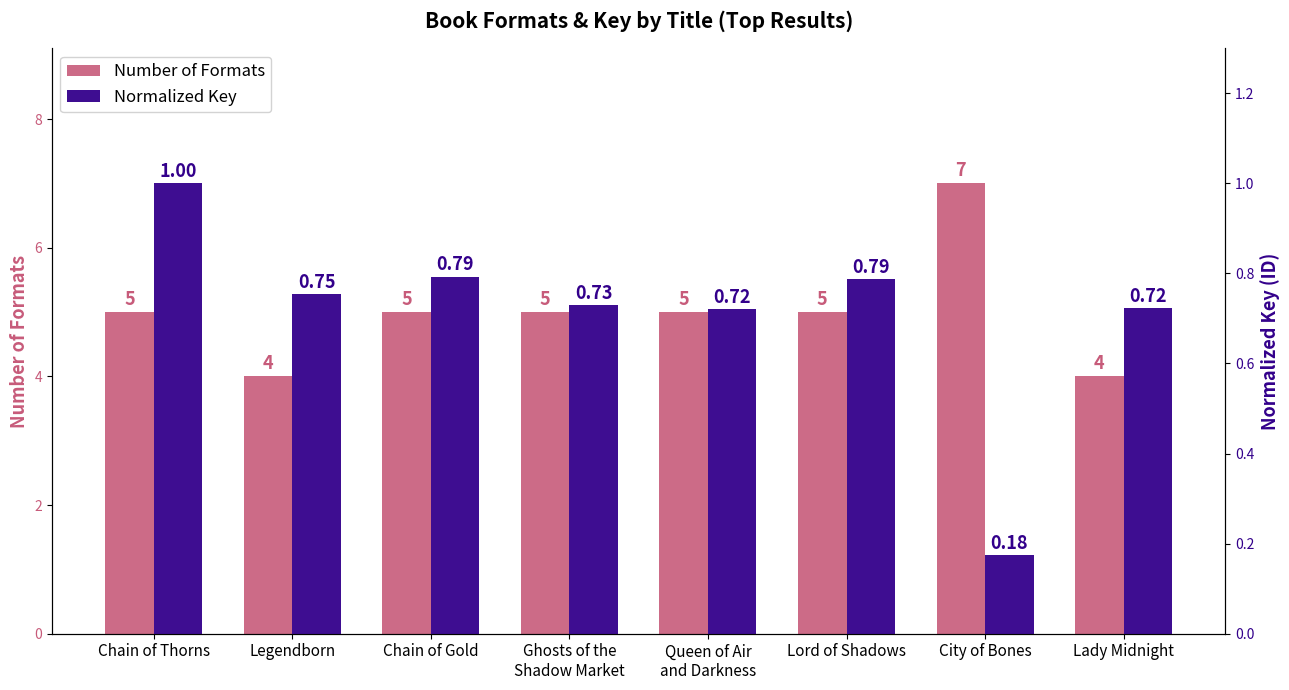

Reading left to right, transcribe all the data shown in this chart.

Number of Formats: Chain of Thorns=5.0	Legendborn=4.0	Chain of Gold=5.0	Ghosts of the
Shadow Market=5.0	Queen of Air
and Darkness=5.0	Lord of Shadows=5.0	City of Bones=7.0	Lady Midnight=4.0
Normalized Key: Chain of Thorns=1.0	Legendborn=0.8	Chain of Gold=0.8	Ghosts of the
Shadow Market=0.7	Queen of Air
and Darkness=0.7	Lord of Shadows=0.8	City of Bones=0.2	Lady Midnight=0.7